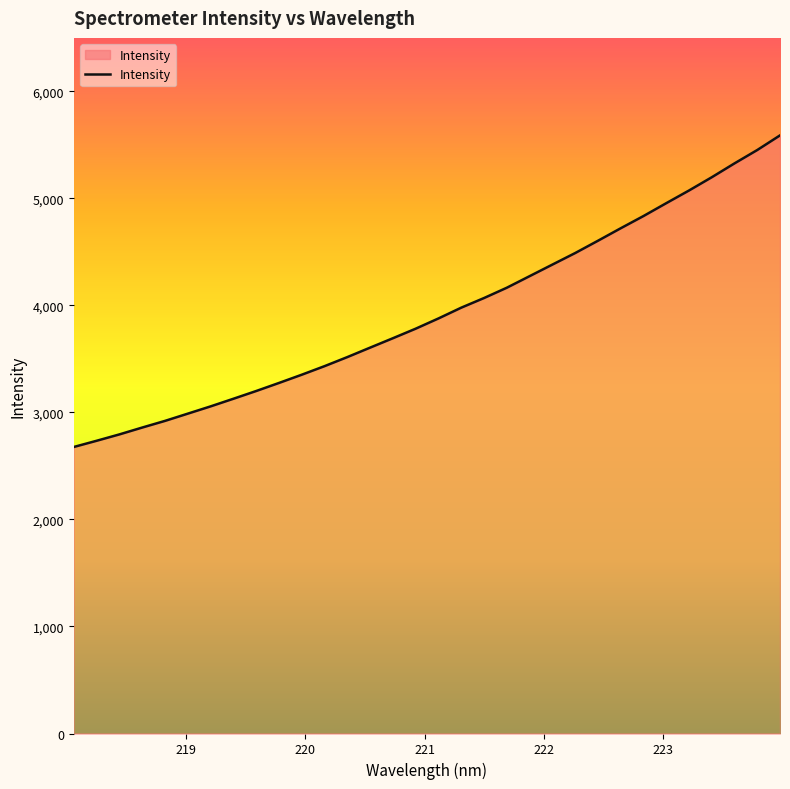

True or false: the data has more than 2 interior local peaks.

False